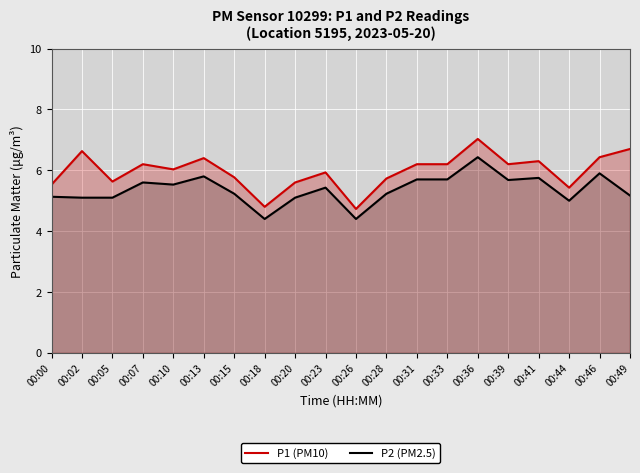

Is it true that P1 (PM10) equals 5.6 at 00:20?

True